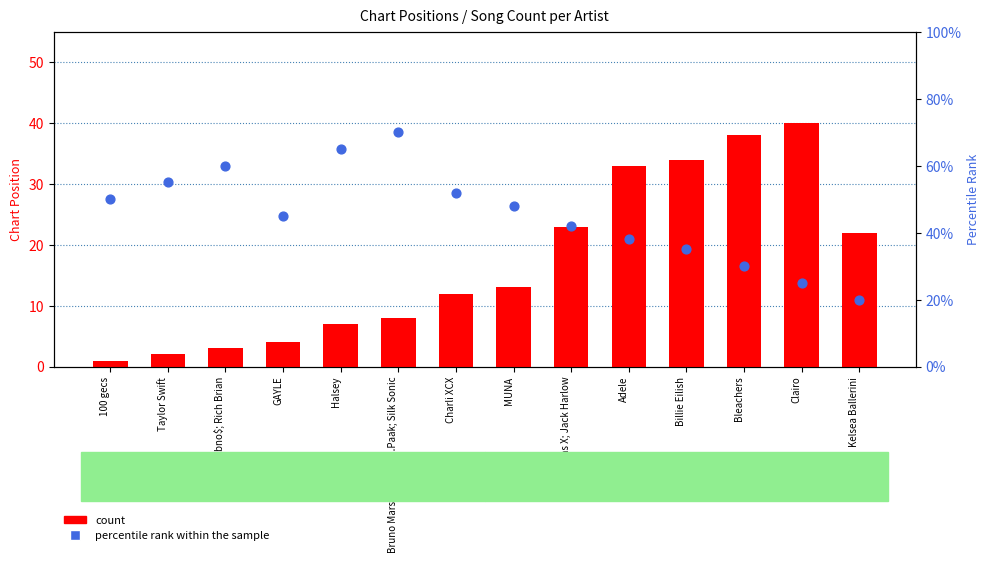

What are all the series names shown in the legend?

count, percentile rank within the sample